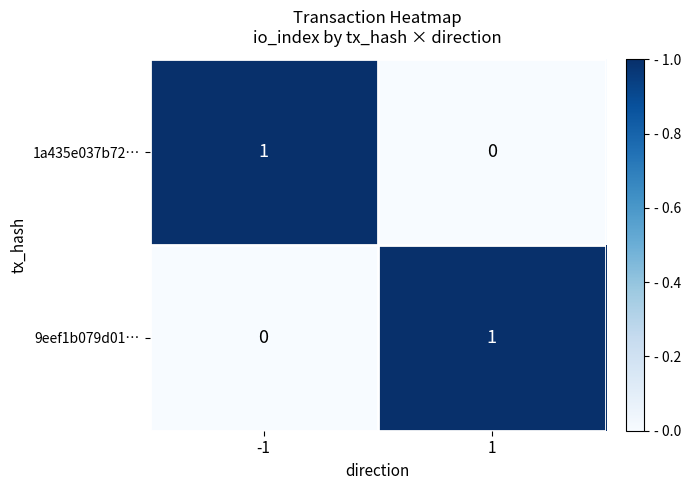

Reading right to left, extract all data points from this chart.

1a435e037b72…: 1=0	-1=1
9eef1b079d01…: 1=1	-1=0